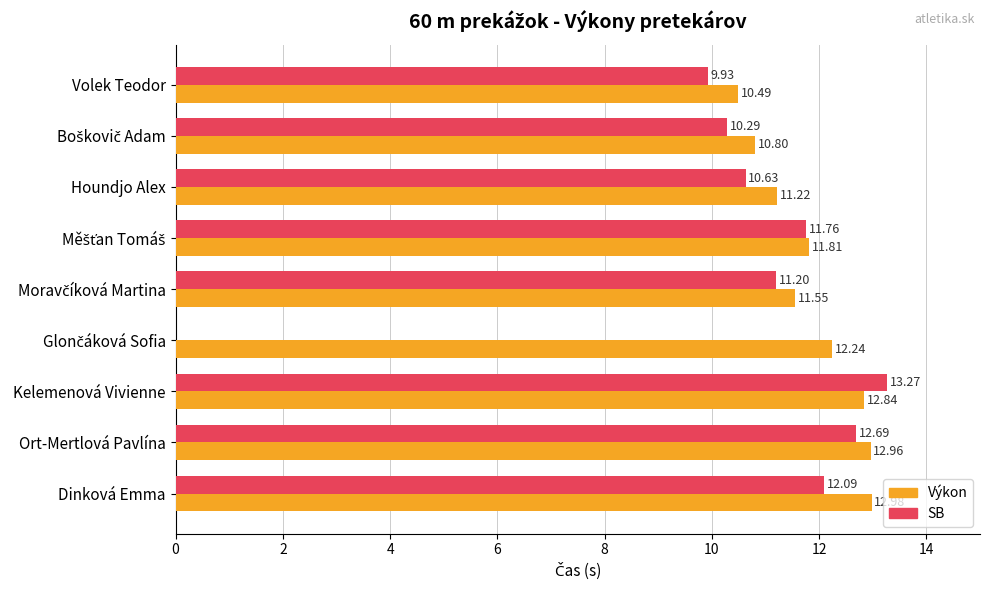

At which label is SB closest to 6?

Volek Teodor